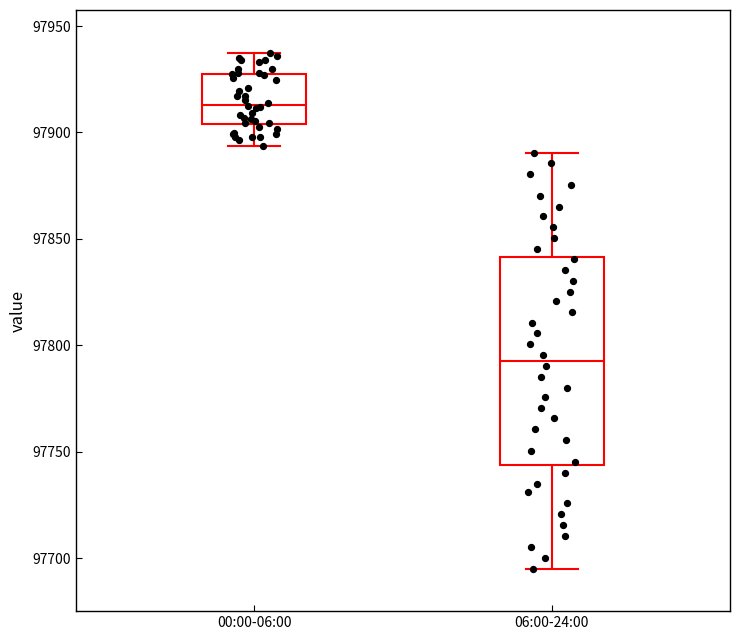

Reading left to right, transcribe this box plot: for each box, give where its median line is, the range the box spans, and where its two whiskers end, as read against the y-axis. The values are not printed on the chart, so give them approximately, as read against the axis.

00:00-06:00: median 97915, box 97905 to 97930, whiskers 97895 to 97940
06:00-24:00: median 97795, box 97745 to 97840, whiskers 97695 to 97890